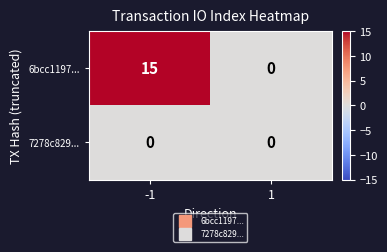

What is the difference between the highest and lowest values at -1?

15